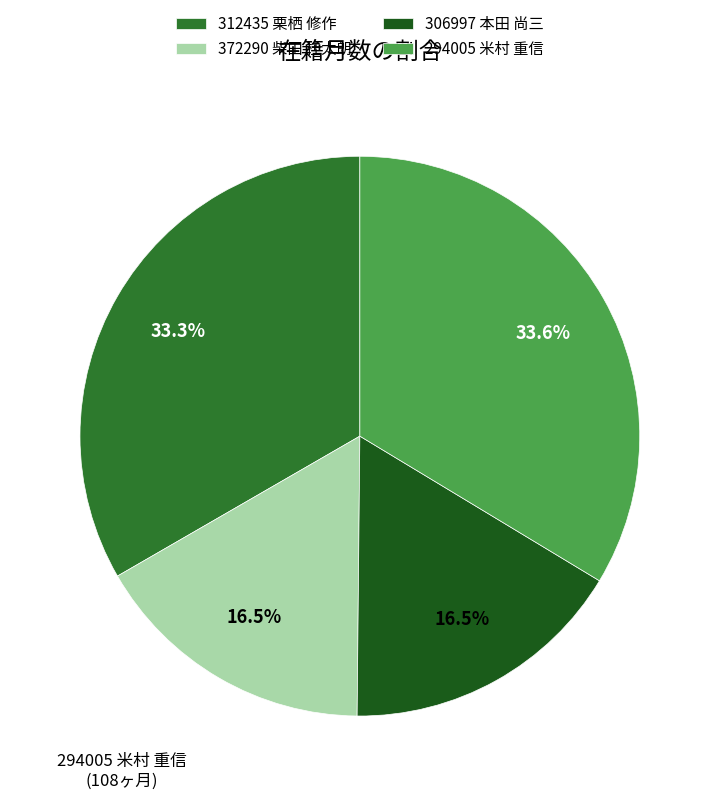

Do 294005 米村 重信 and 312435 栗栖 修作 together represent more than half of the pie?

Yes